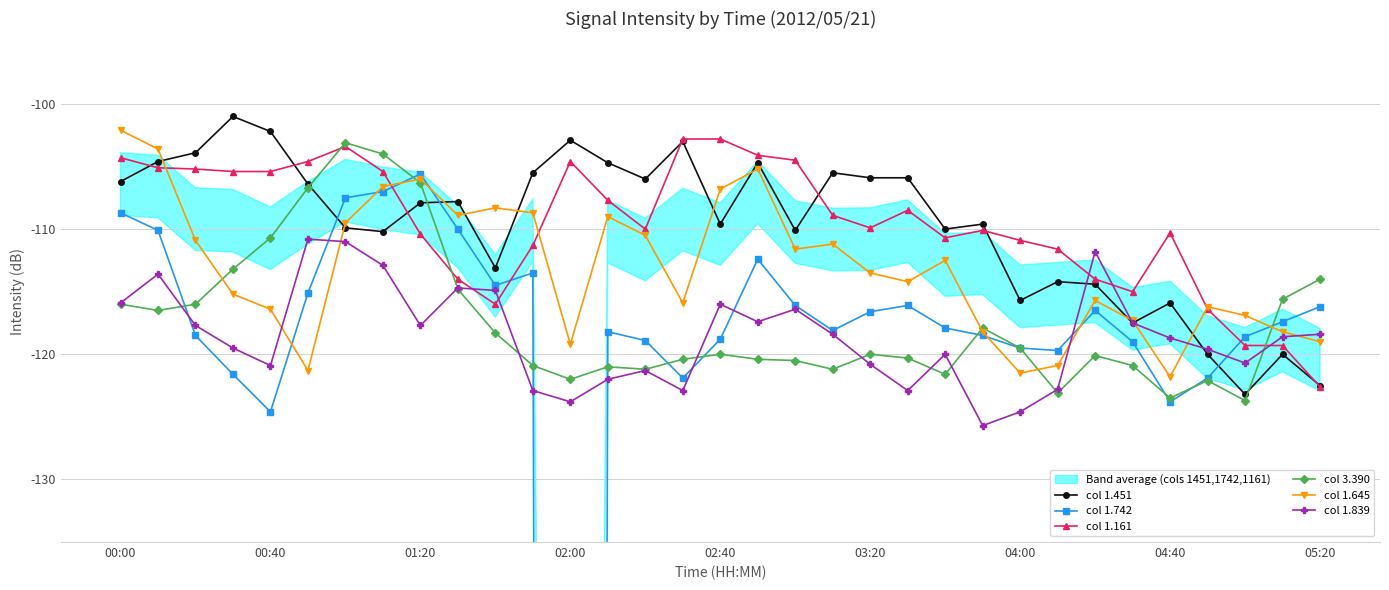

What is the difference between the maximum and second lowest values in the col 1.645 series?

19.4